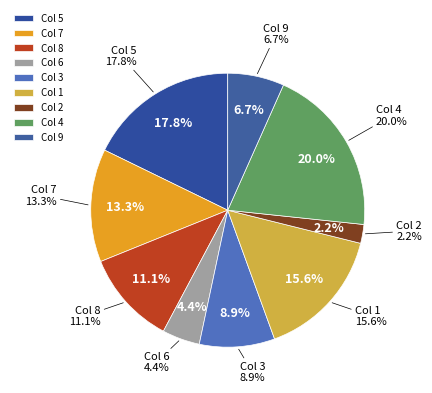

Which has a higher value, 9 or 7?

7